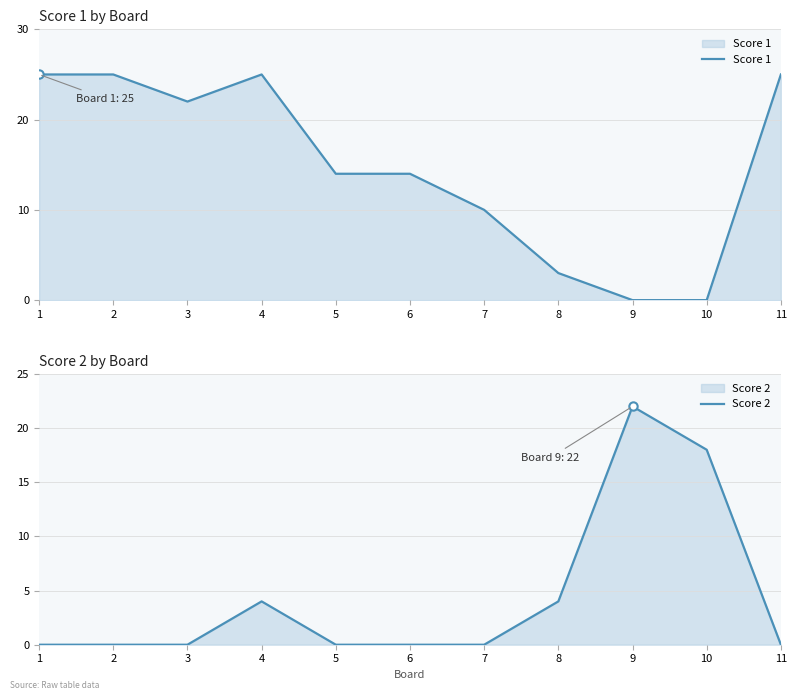

What is the maximum value for Score 1?

25